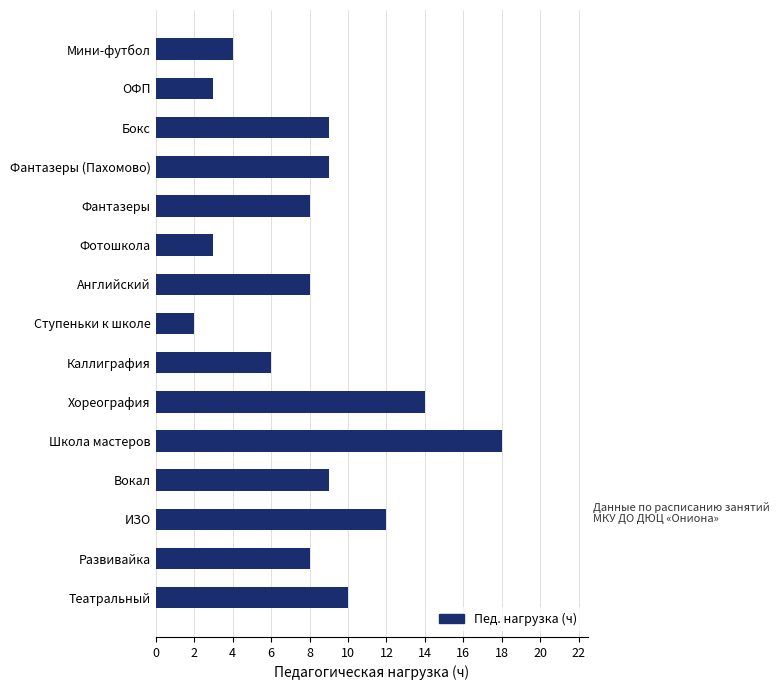

What is the sum of all values?

123